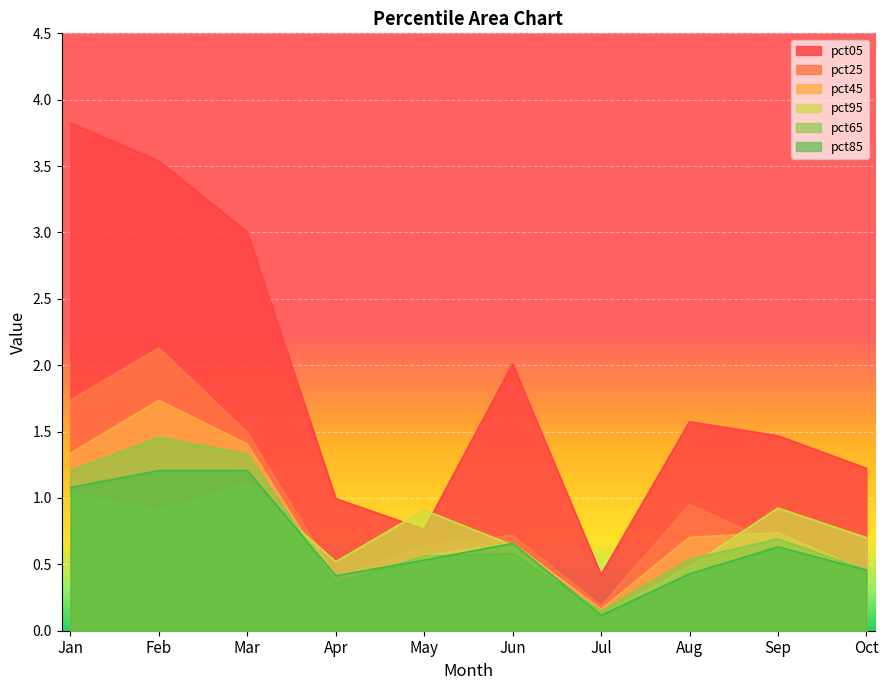

Count the pct45 values in the range 0 to 1.

7